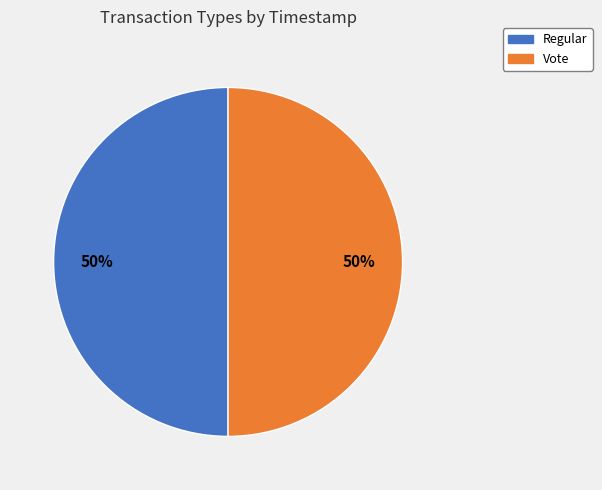

To the nearest percent, what portion does Regular represent?

50%